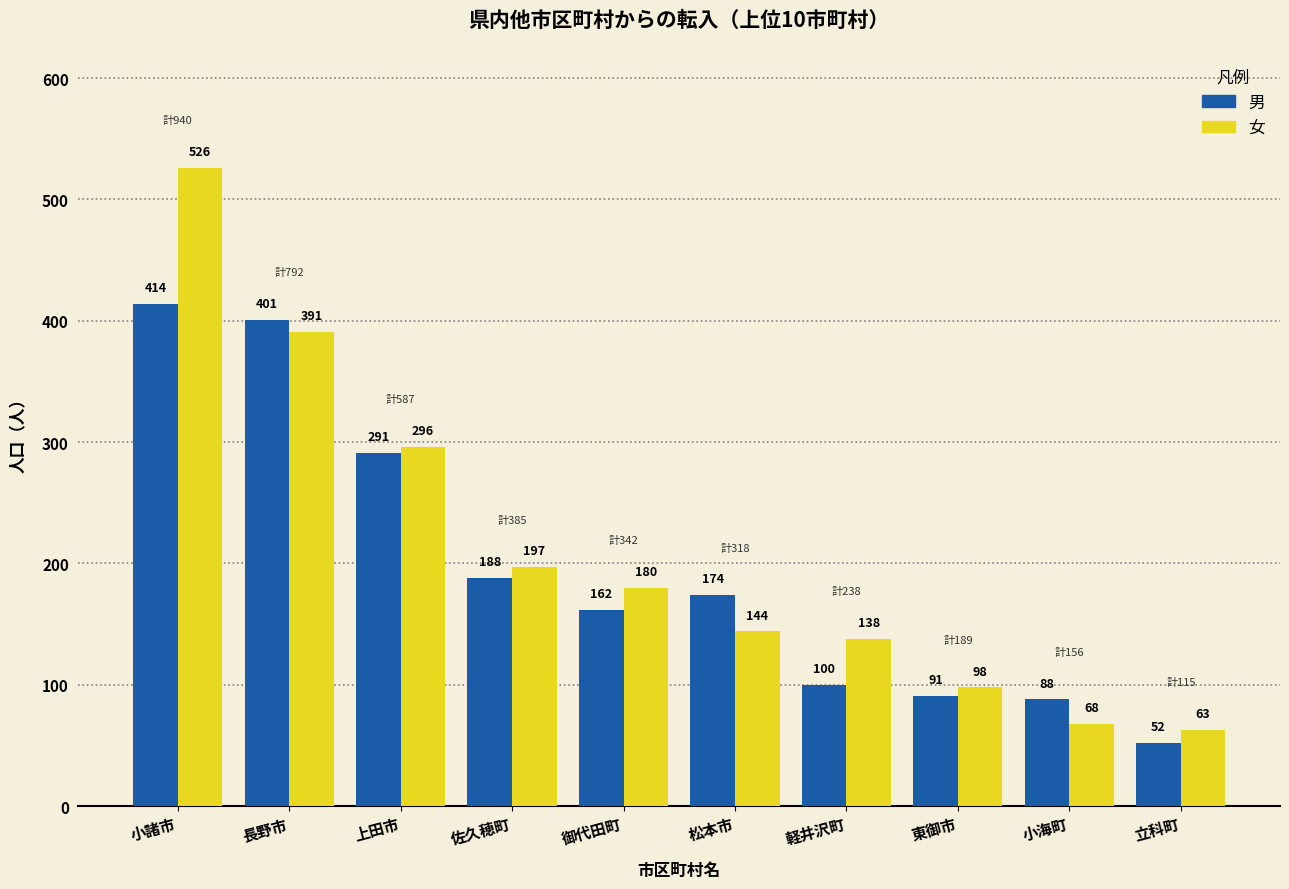

Reading left to right, list all the values displayed in this chart.

男: 414	401	291	188	162	174	100	91	88	52
女: 526	391	296	197	180	144	138	98	68	63